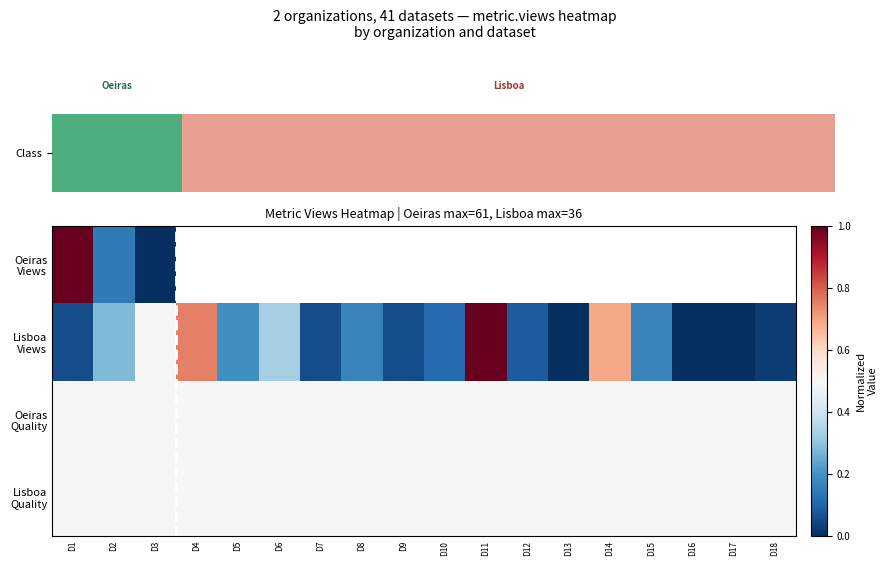

At which category does the chart reach its minimum across all series?

D3